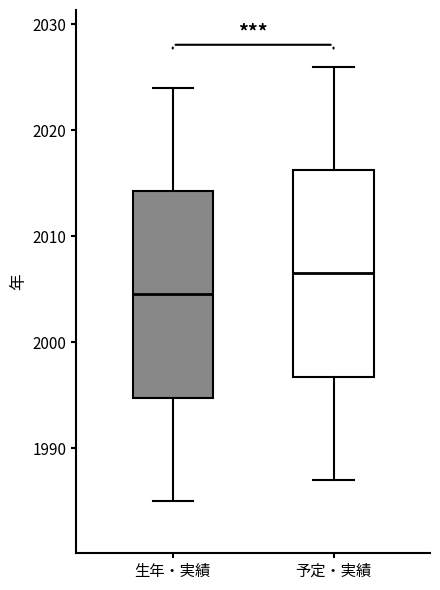

Where does the median line of the box for 予定・実績 sit on the y-axis? The values are not printed on the chart, so give them approximately, as read against the axis.

2007